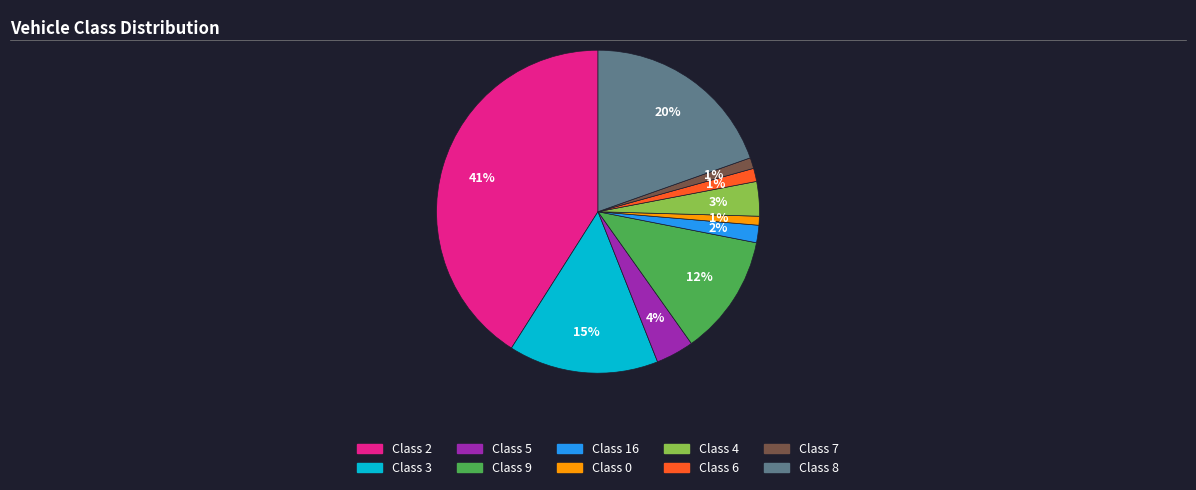

To the nearest percent, what is the average slice percentage?

10%